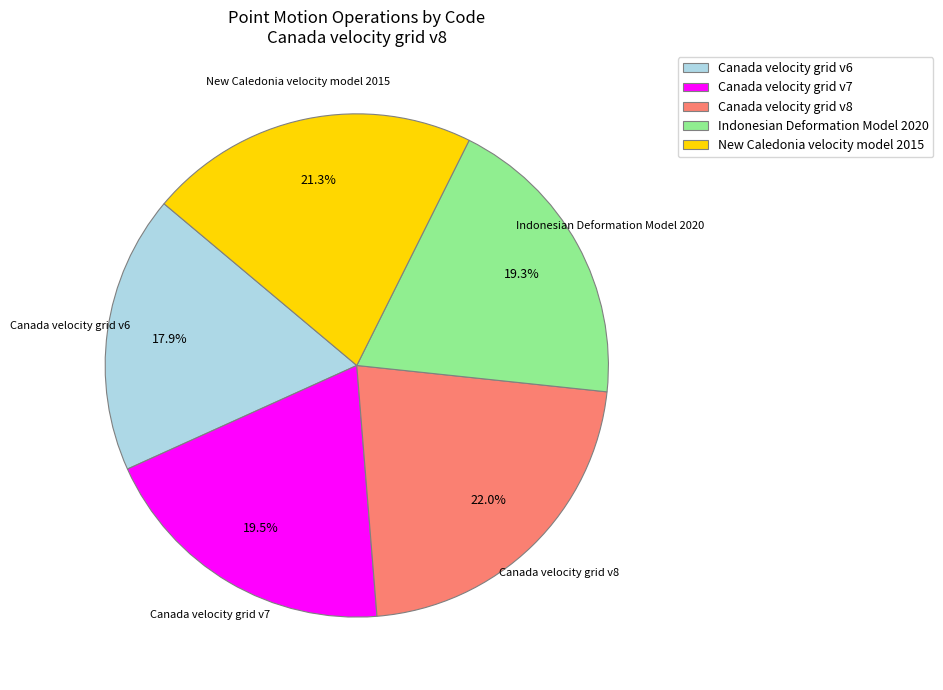

Combined, what portion of the pie is New Caledonia velocity model 2015 and Indonesian Deformation Model 2020?

40.6%